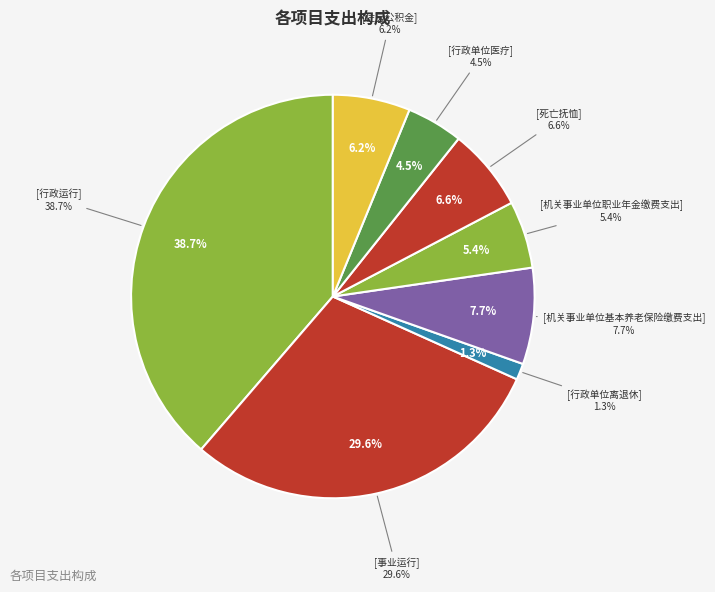

To the nearest percent, what portion does 住房公积金 represent?

6%